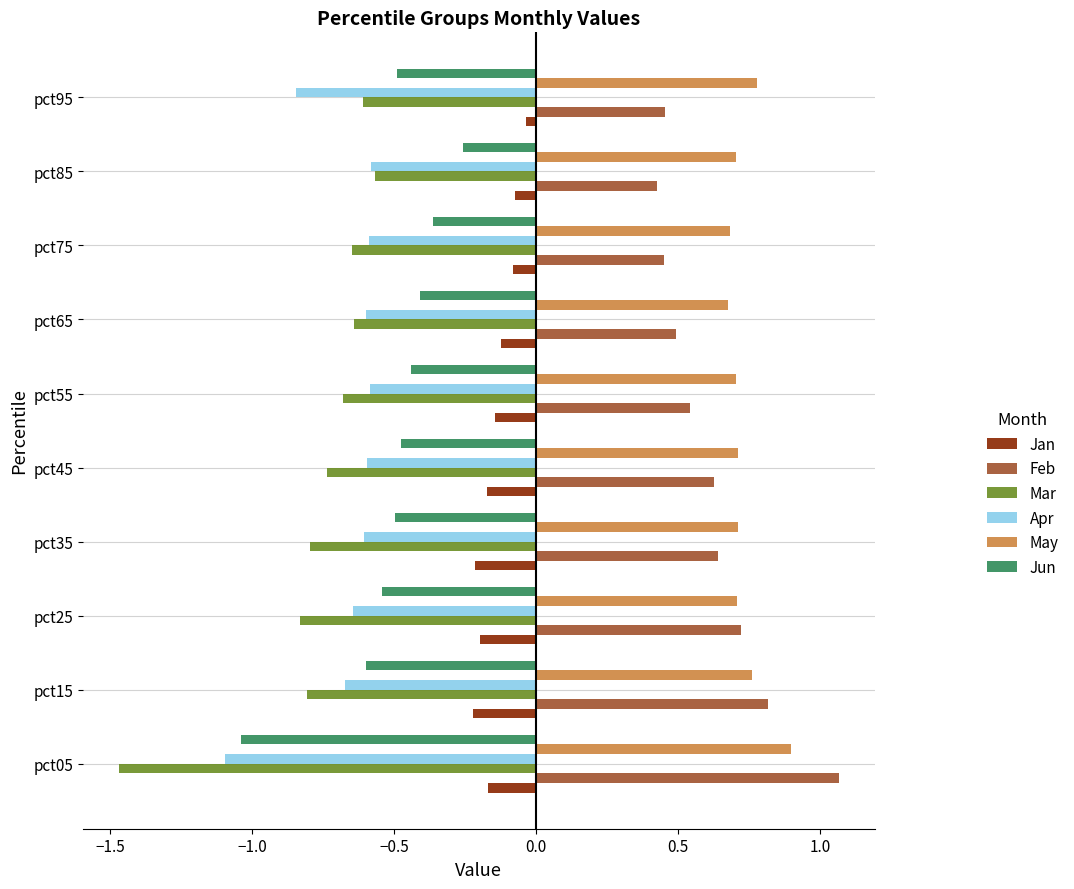

Is it true that May equals 0.7 at pct45?

True